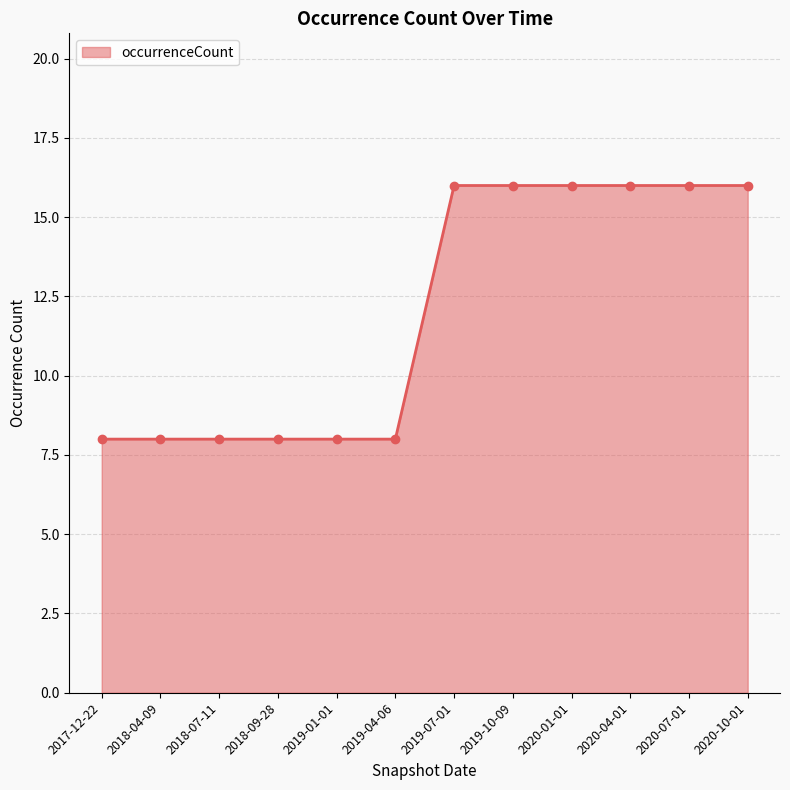

Is it true that the value at 2018-07-11 is 8?

True